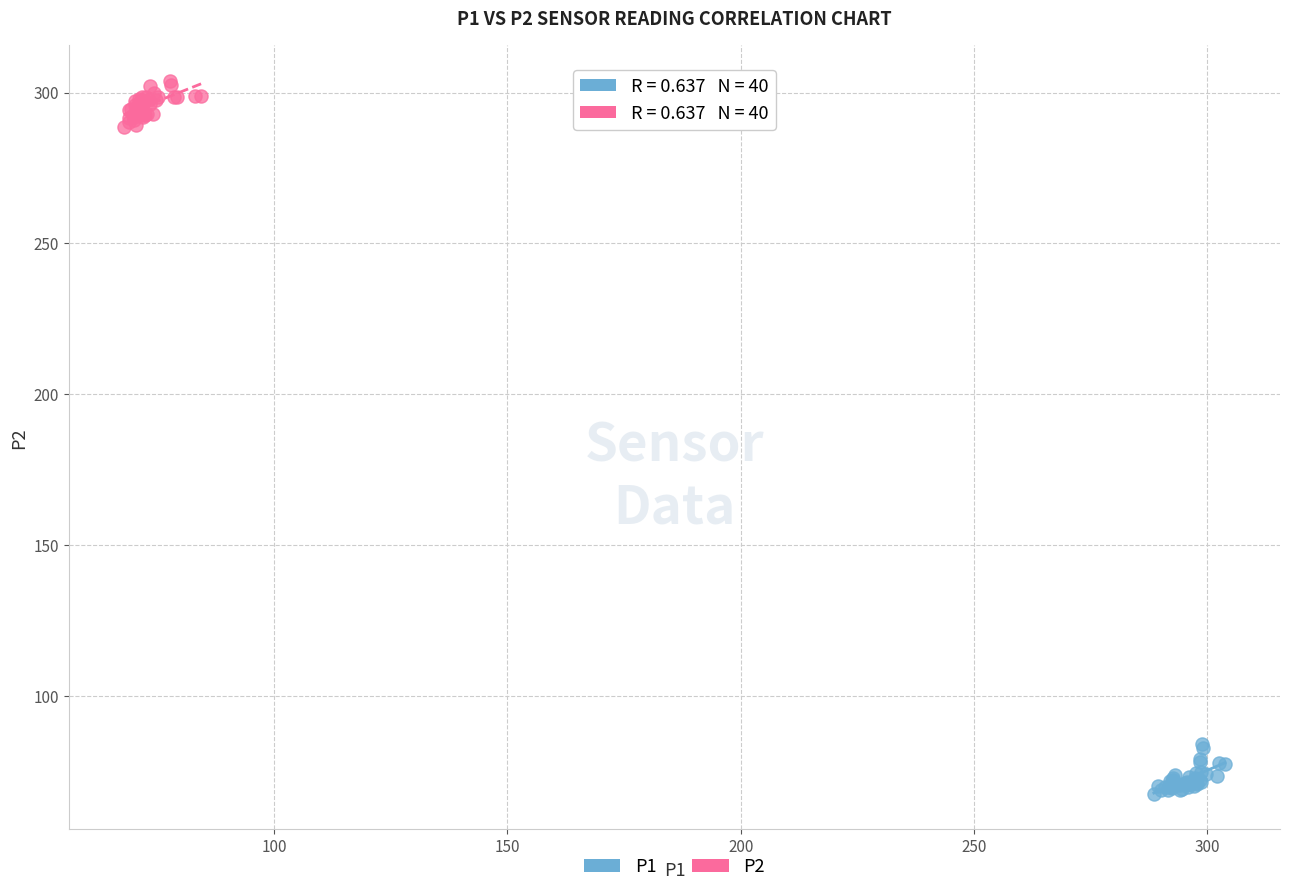

What are all the series names shown in the legend?

P1, P2